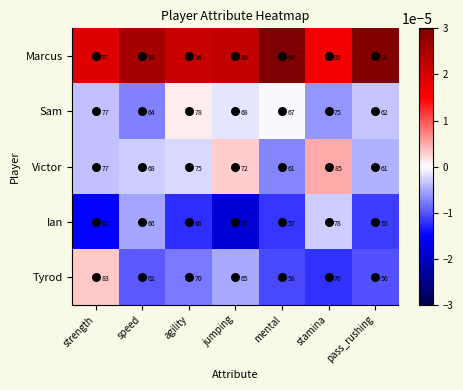

What is the minimum value shown in the chart?

53